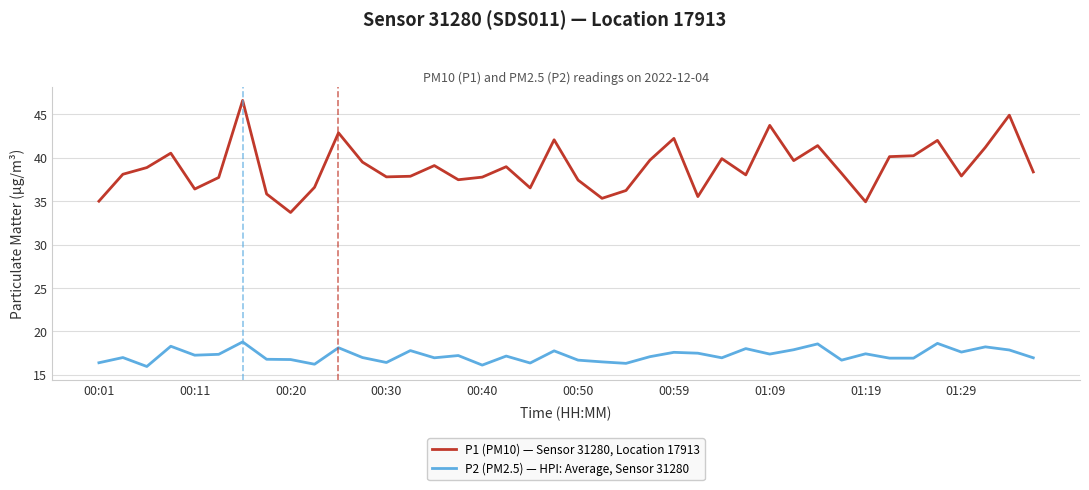

True or false: P2 (PM2.5) — HPI: Average, Sensor 31280 and P1 (PM10) — Sensor 31280, Location 17913 intersect in this chart.

False